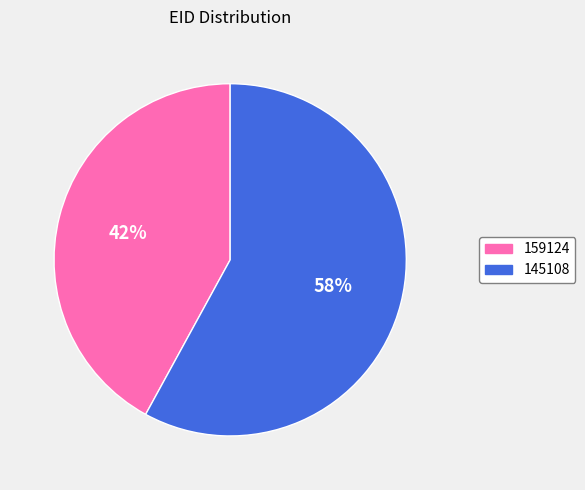

Is there a majority slice in this chart?

Yes